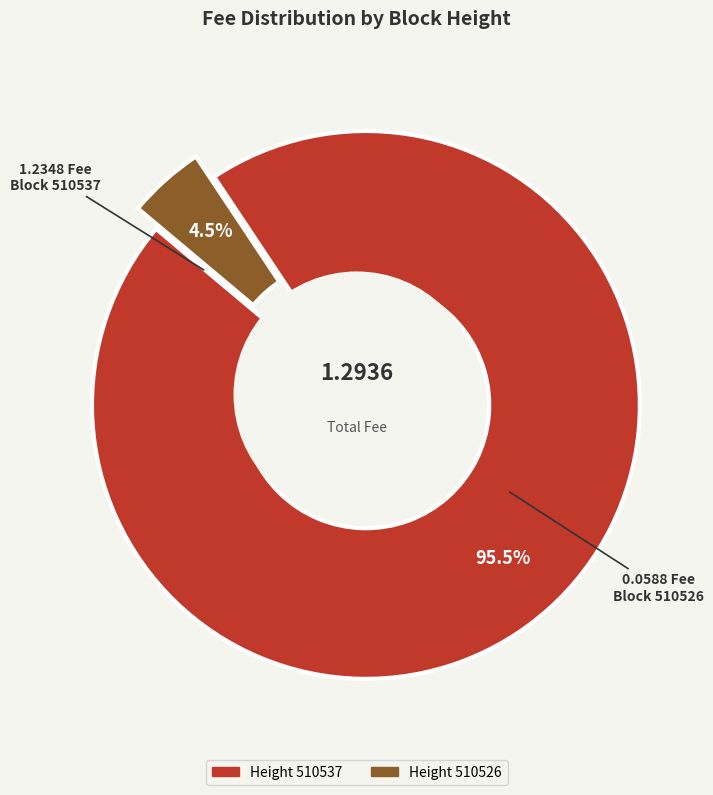

Which category accounts for the majority?

510537